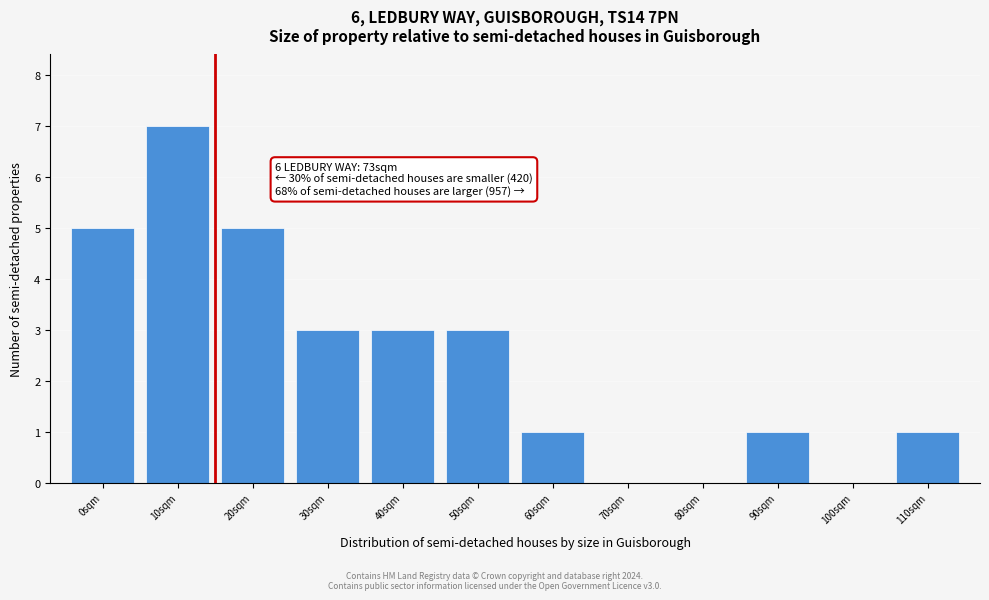

Reading left to right, extract all data points from this chart.

0sqm=5	10sqm=7	20sqm=5	30sqm=3	40sqm=3	50sqm=3	60sqm=1	70sqm=0	80sqm=0	90sqm=1	100sqm=0	110sqm=1